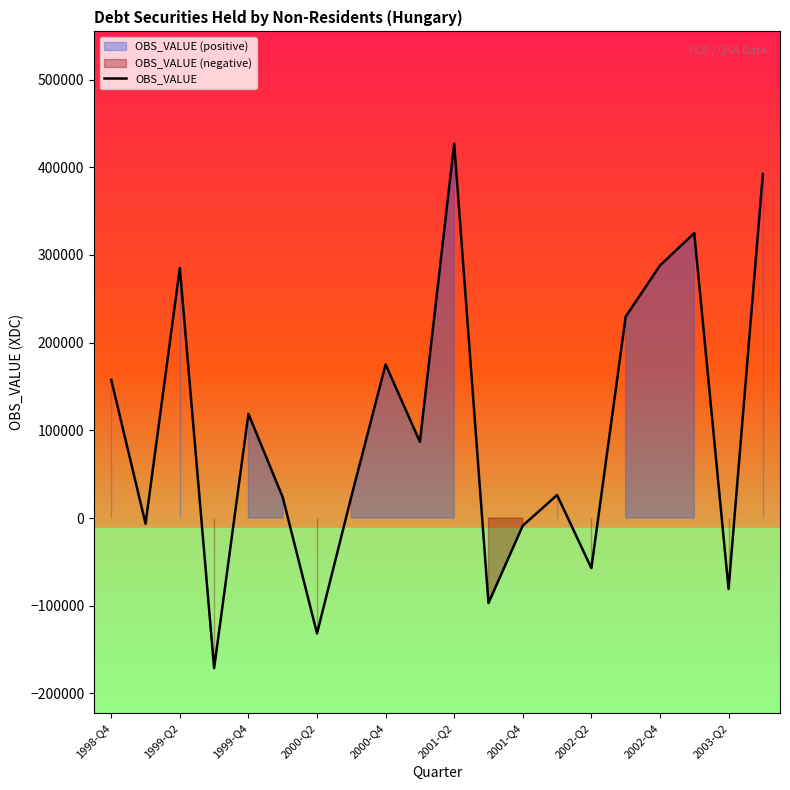

At which label does OBS_VALUE reach its peak?

2001-Q2